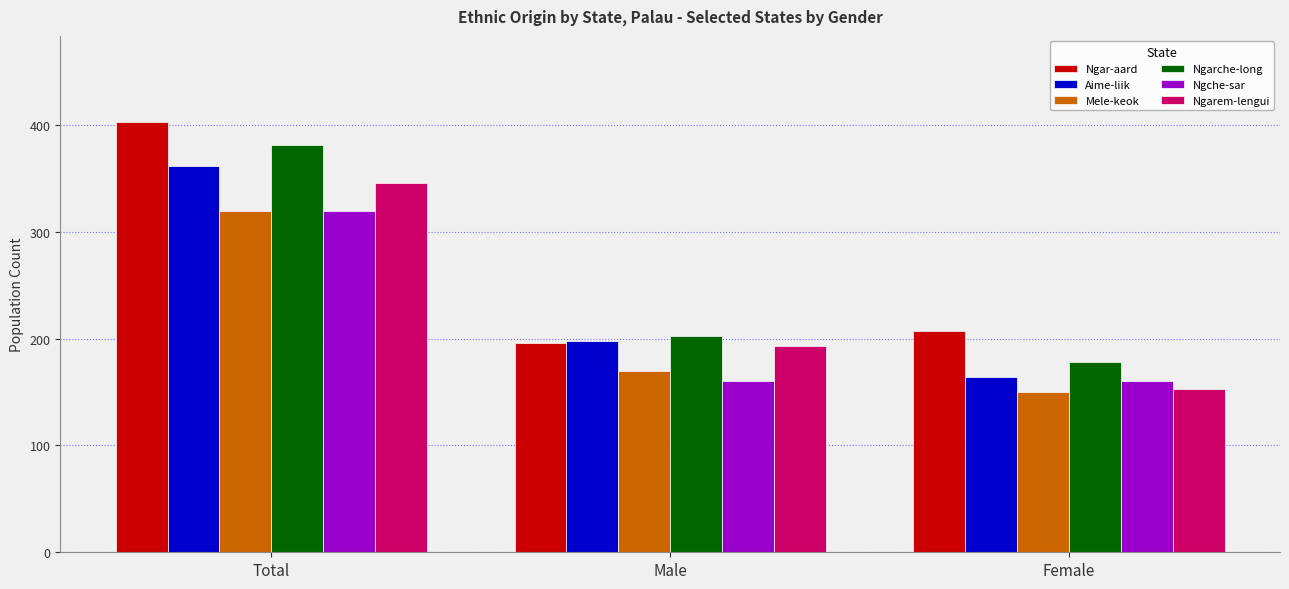

Reading right to left, extract all data points from this chart.

Ngar-aard: Female=207	Male=196	Total=403
Aime-liik: Female=164	Male=198	Total=362
Mele-keok: Female=150	Male=170	Total=320
Ngarche-long: Female=178	Male=203	Total=381
Ngche-sar: Female=160	Male=160	Total=320
Ngarem-lengui: Female=153	Male=193	Total=346